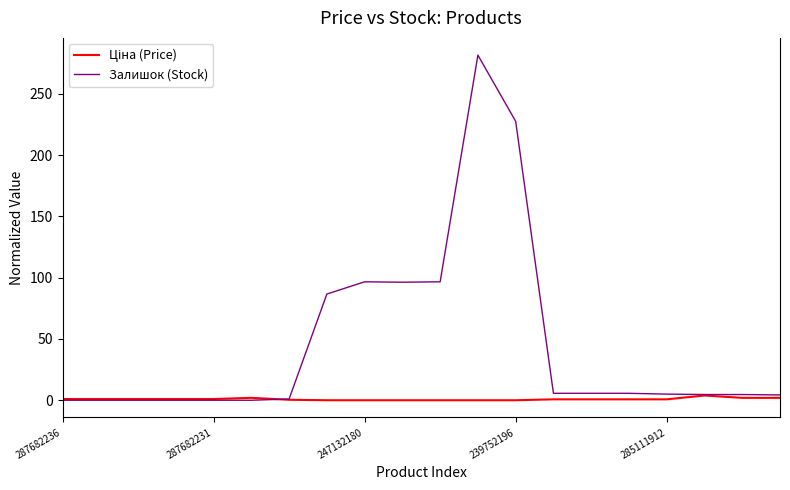

What is the maximum value shown in the chart?

281.7